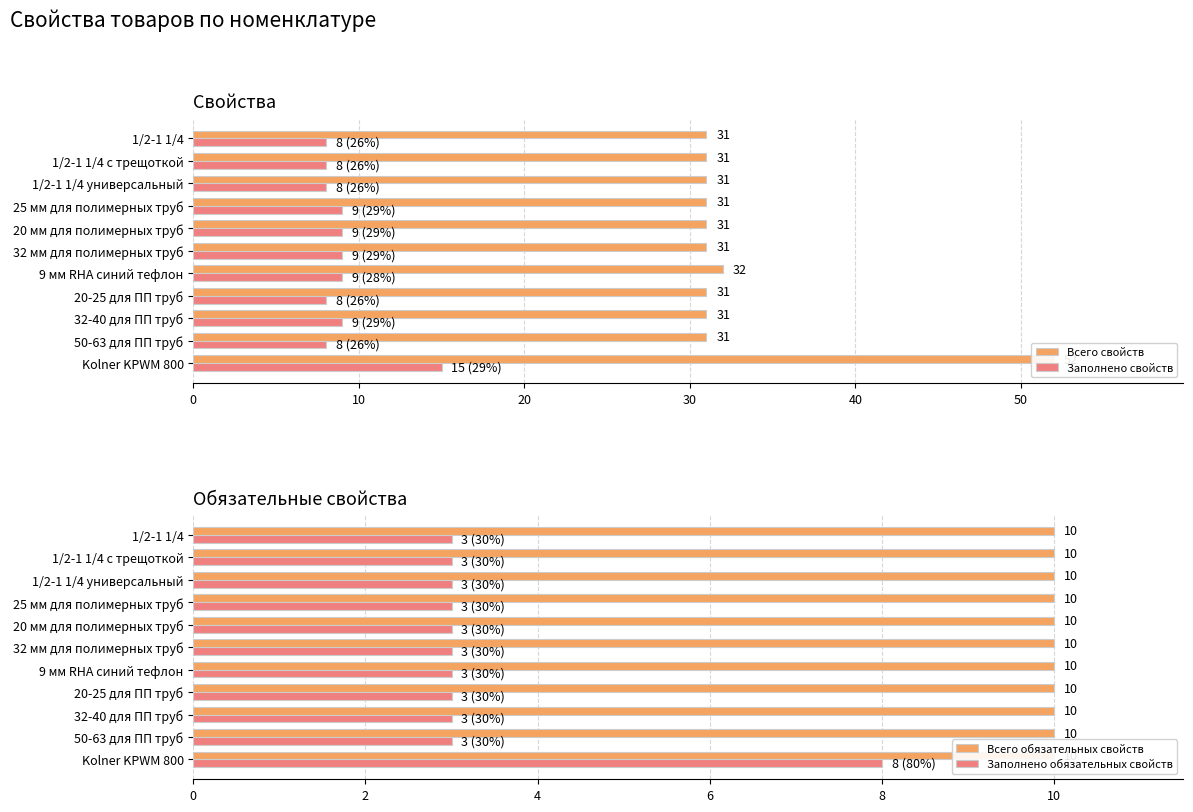

At how many categories does at least one series exceed 30?

11